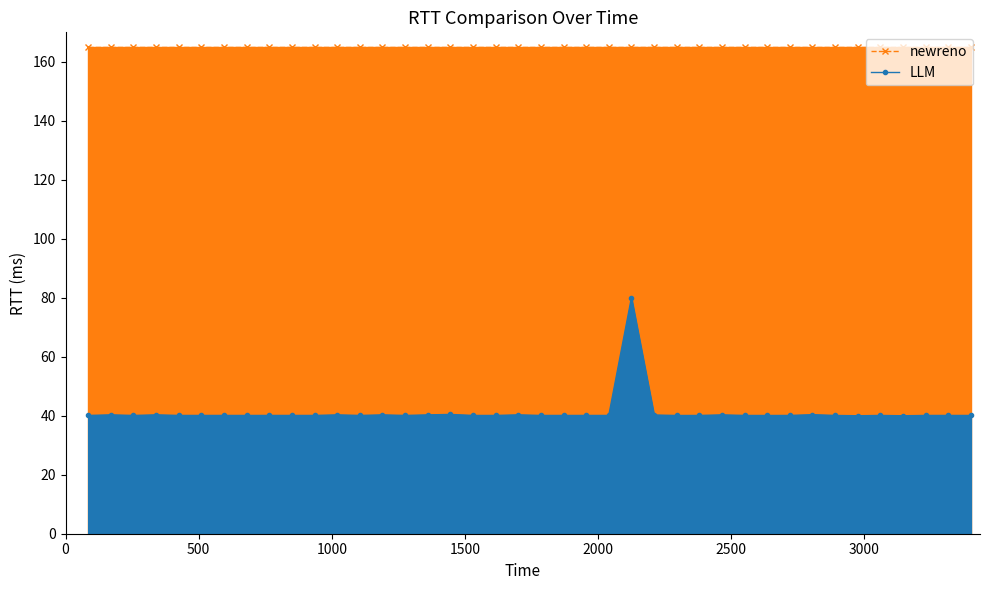

What is the value of the newreno point at the 16th from the left?

165.0